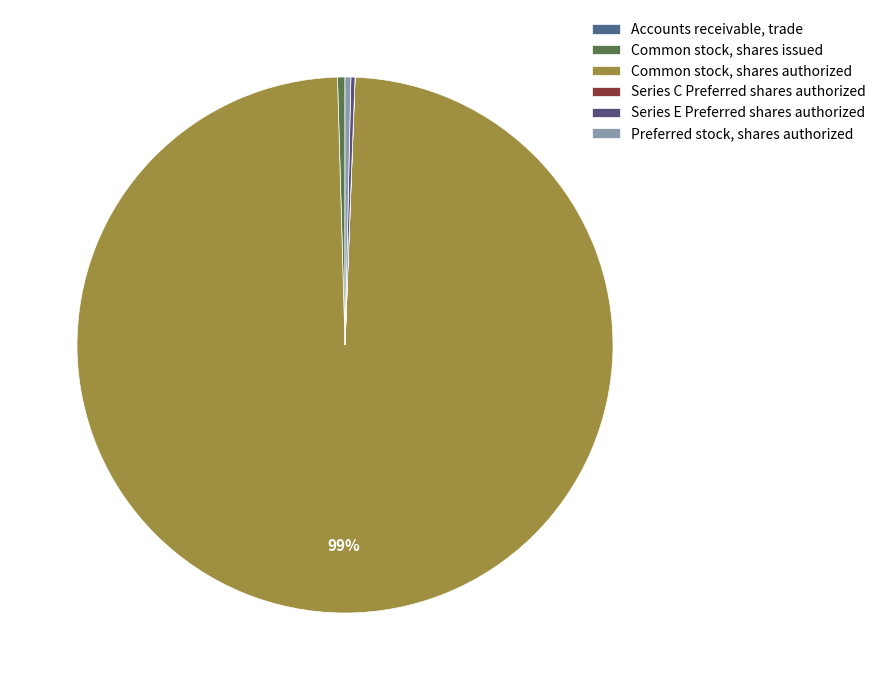

How many slices are in this pie chart?

6